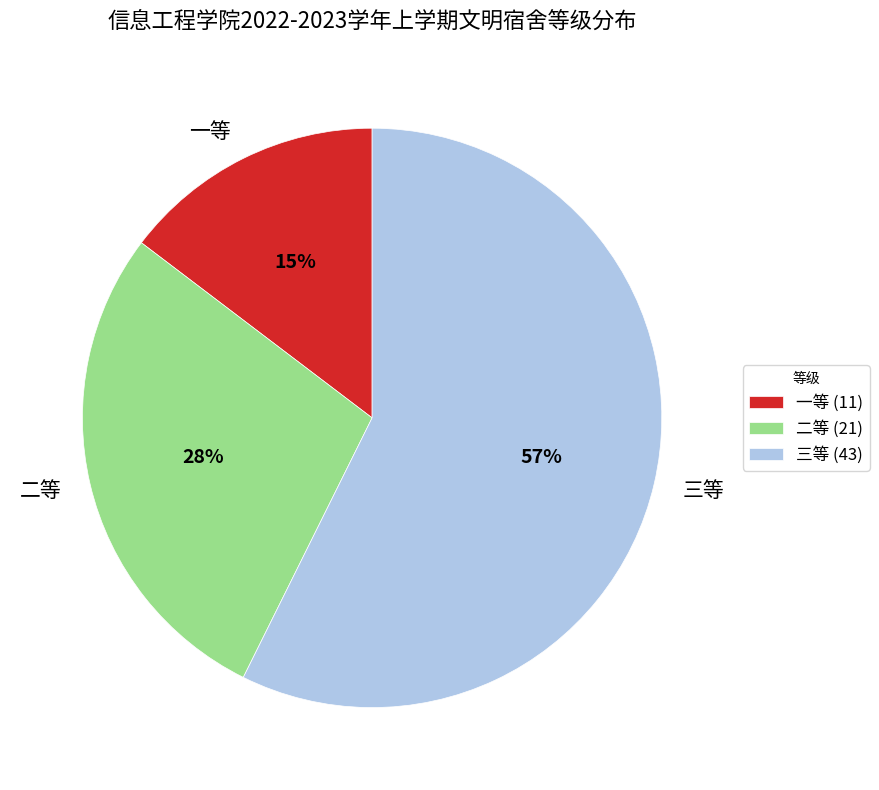

Do 三等 and 二等 together represent more than half of the pie?

Yes